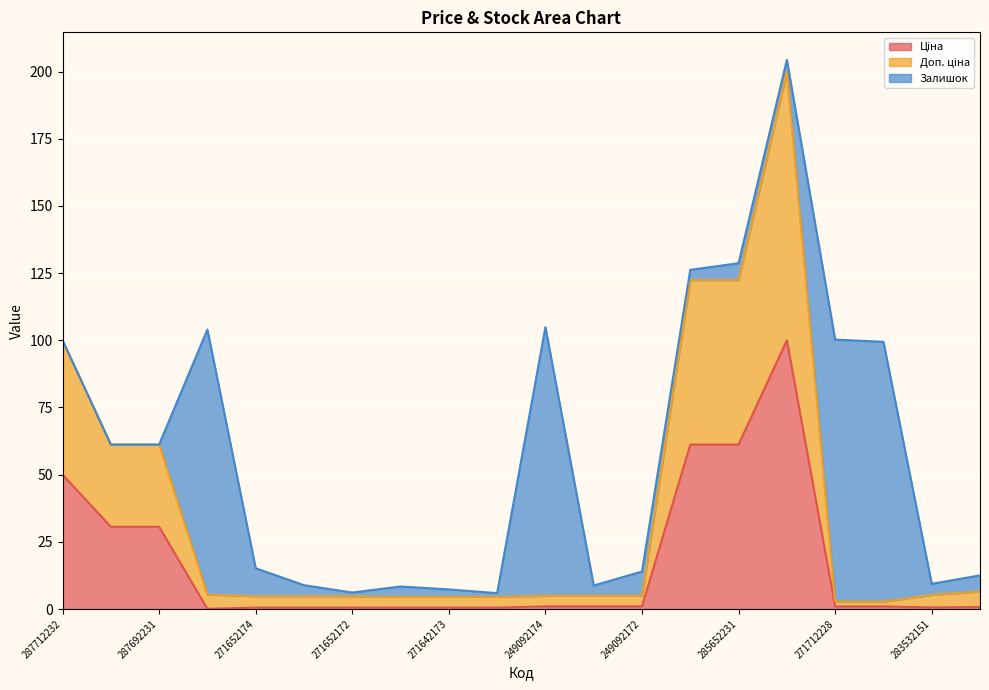

The Ціна series shows 1.0 at 249092172. True or false?

True